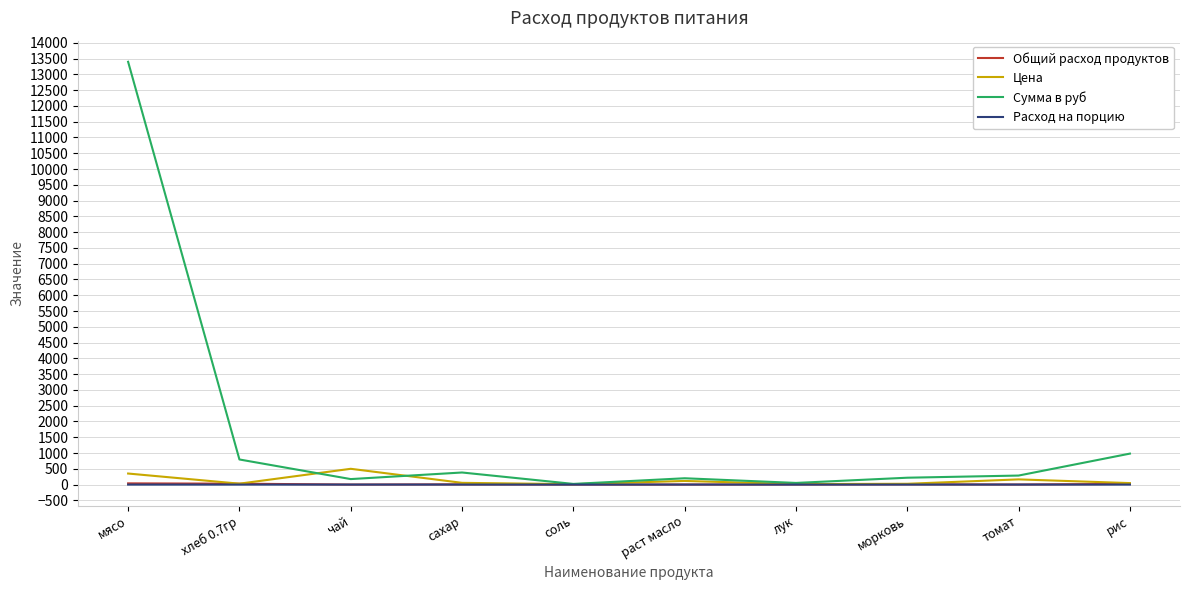

Which category has the highest value in the Сумма в руб series?

мясо